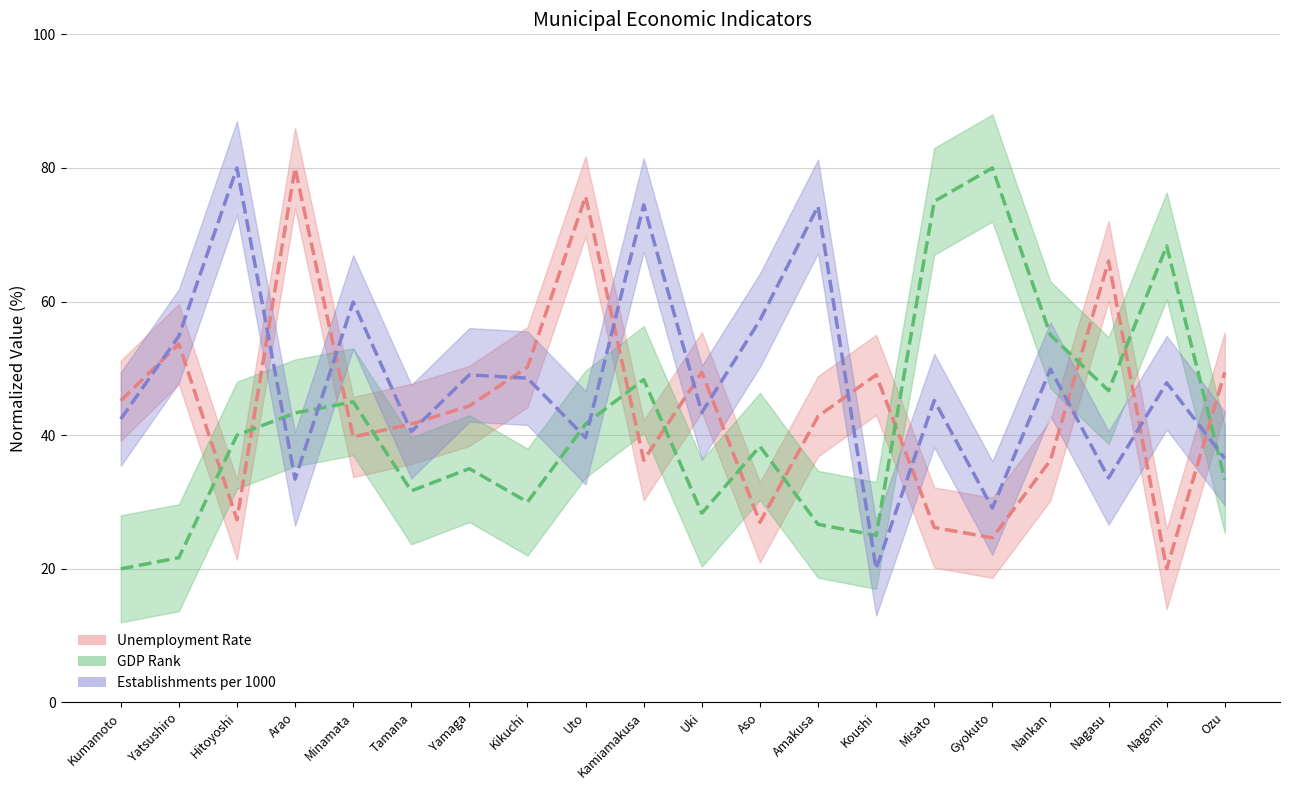

Is this an area chart (filled region under the line)?

No